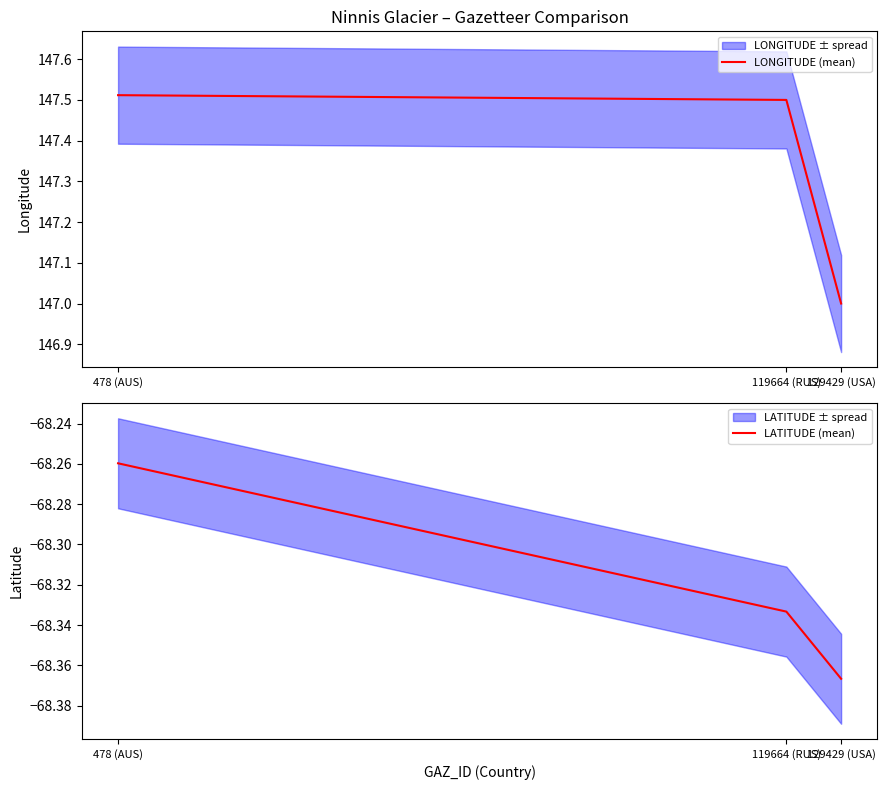

At which category is the sum across all series the highest?

478 (AUS)